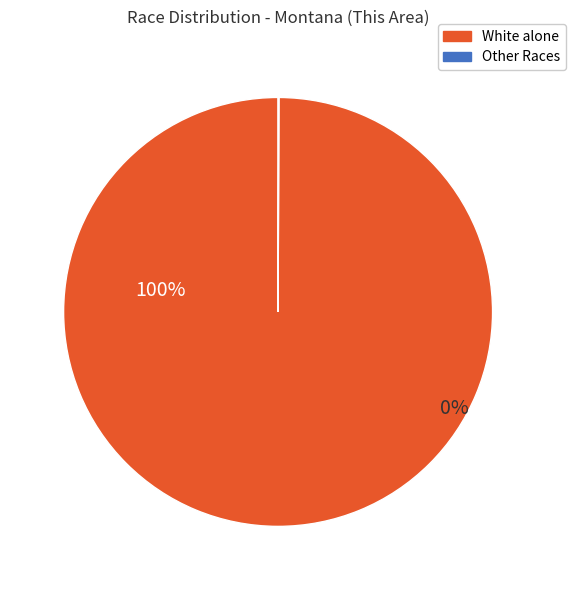

Is the sum of Native Hawaiian and Other Pacific Islander and White alone greater than half?

Yes